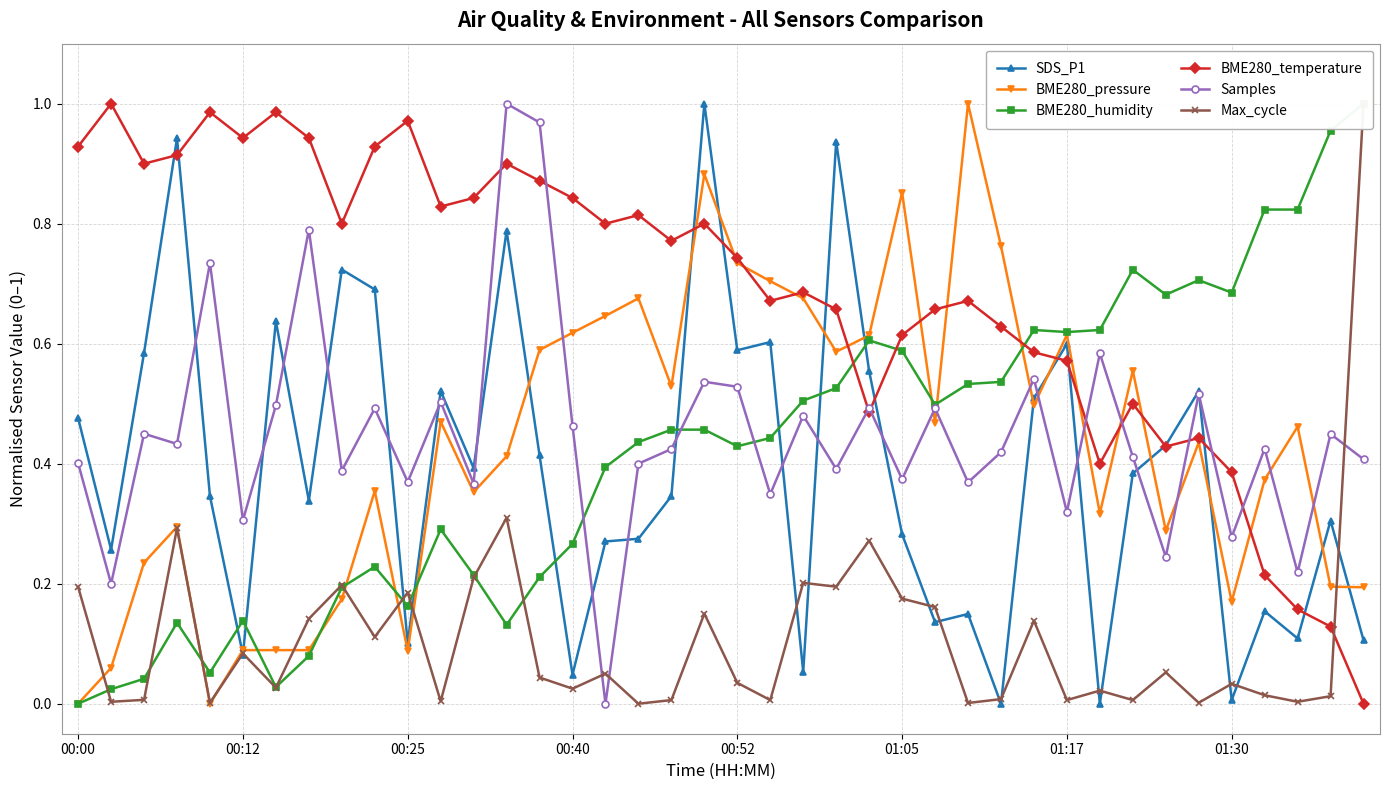

Rank the series at 11 from lowest to highest value.

Max_cycle, BME280_humidity, BME280_pressure, Samples, SDS_P1, BME280_temperature